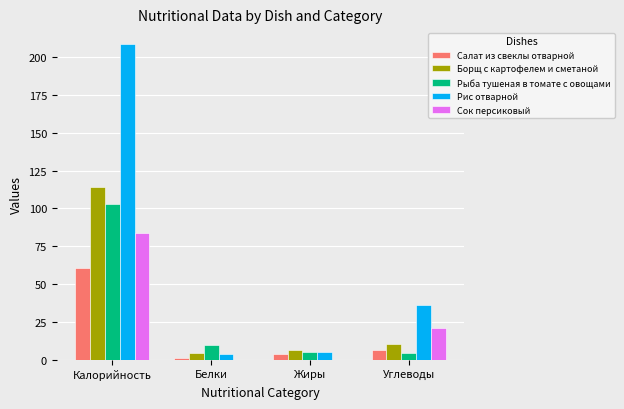

What is the sum of all Рис отварной values?

254.1